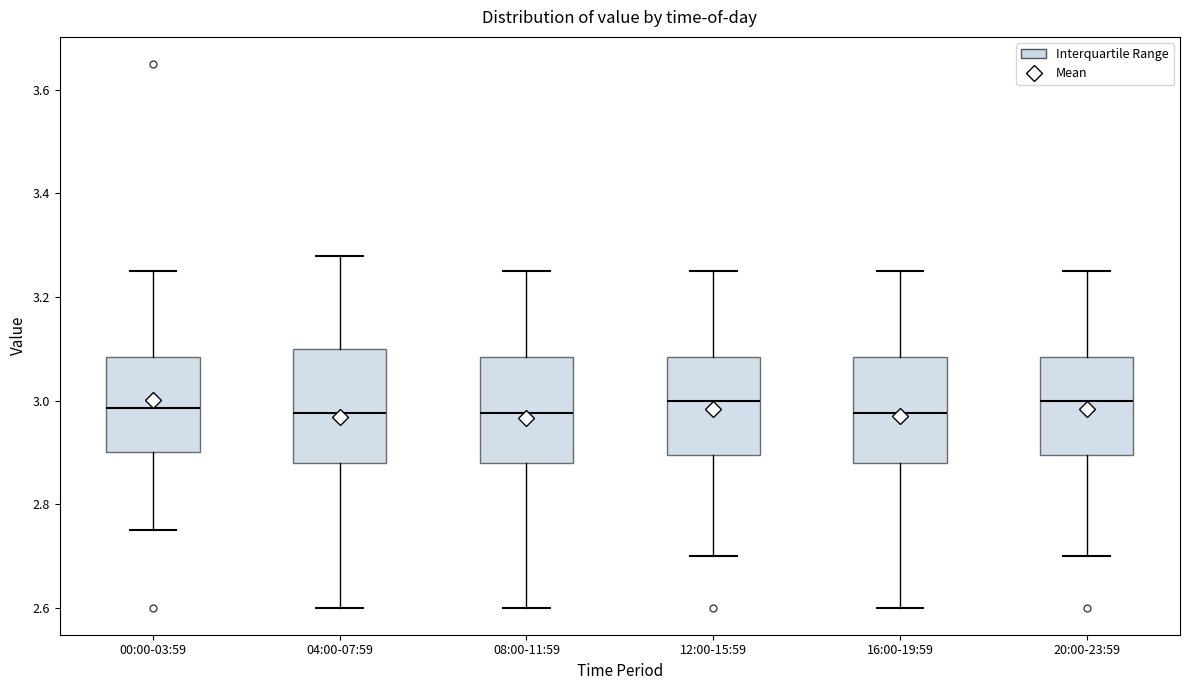

Reading left to right, read every box against the y-axis: the position of its median line, the range the box covers, and the ends of its whiskers. The values are not printed on the chart, so give them approximately, as read against the axis.

00:00-03:59: median 2.98, box 2.90 to 3.08, whiskers 2.76 to 3.26
04:00-07:59: median 2.98, box 2.88 to 3.10, whiskers 2.60 to 3.28
08:00-11:59: median 2.98, box 2.88 to 3.08, whiskers 2.60 to 3.26
12:00-15:59: median 3.00, box 2.90 to 3.08, whiskers 2.70 to 3.26
16:00-19:59: median 2.98, box 2.88 to 3.08, whiskers 2.60 to 3.26
20:00-23:59: median 3.00, box 2.90 to 3.08, whiskers 2.70 to 3.26